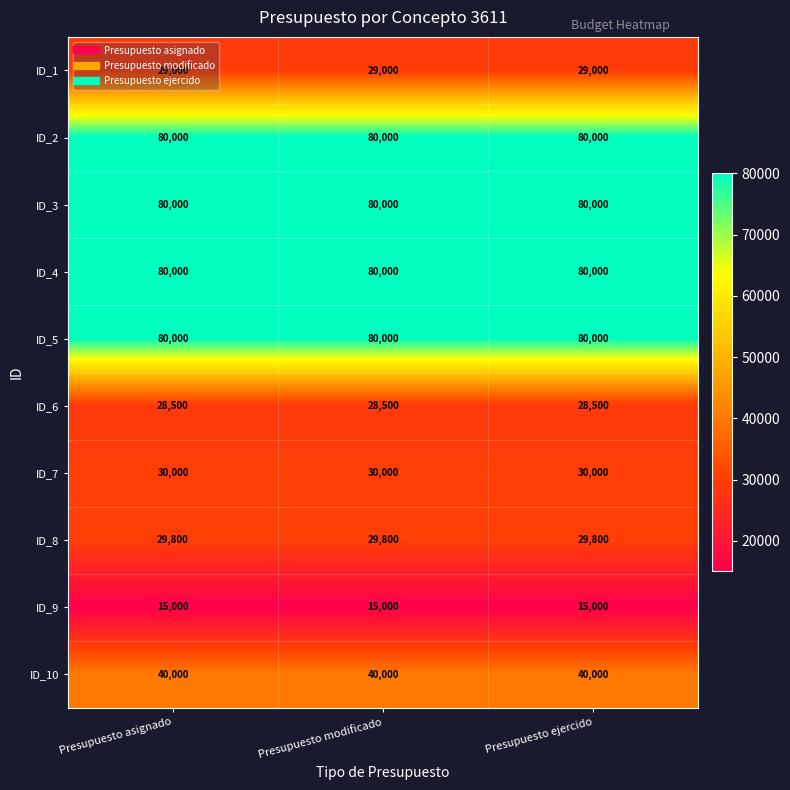

True or false: ID_4 has a value of 47244 at Presupuesto asignado.

False